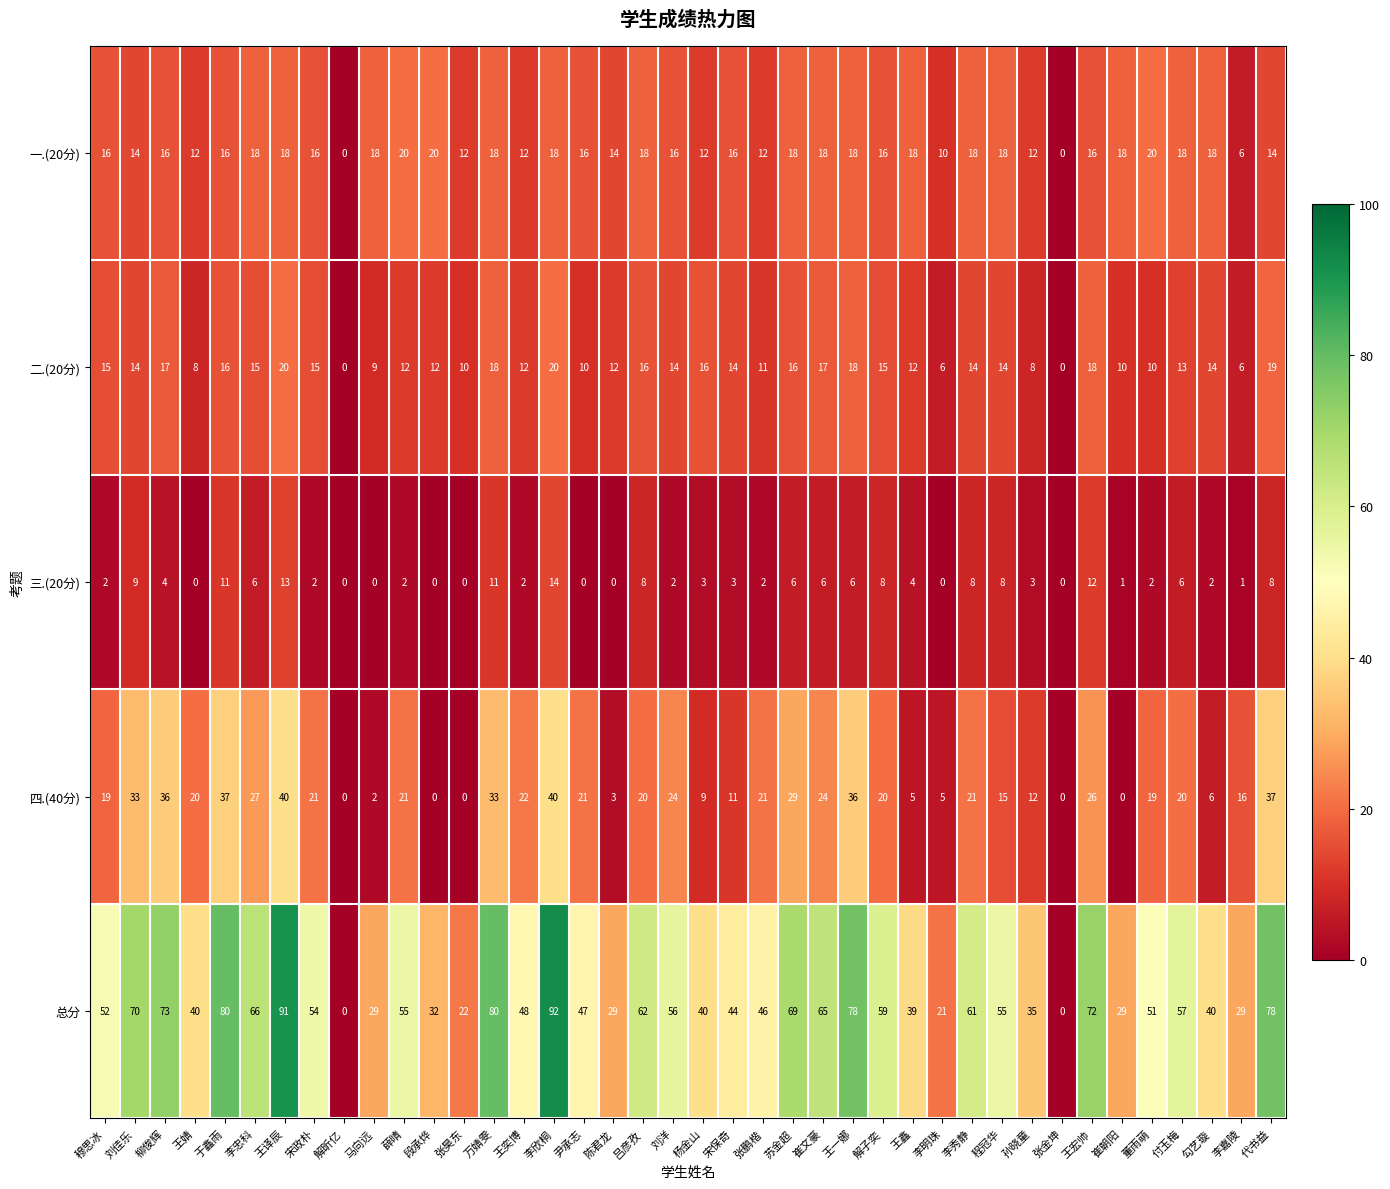

What is the difference between the maximum and minimum values in the 二.(20分) series?

20